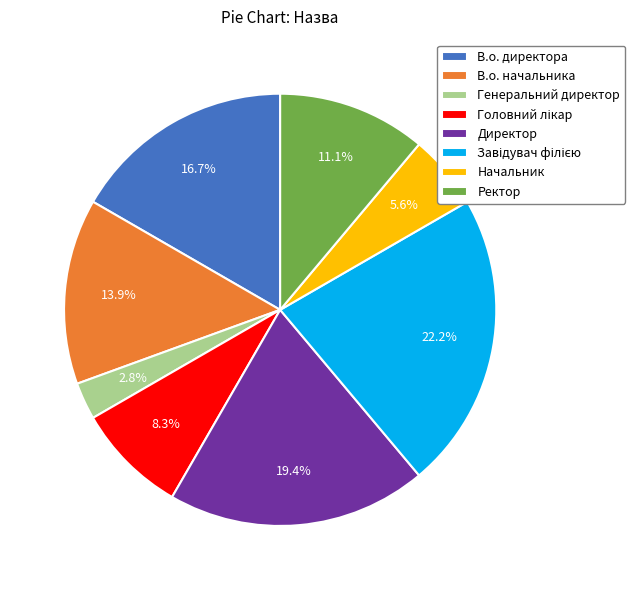

To the nearest percent, what portion does Директор represent?

19%